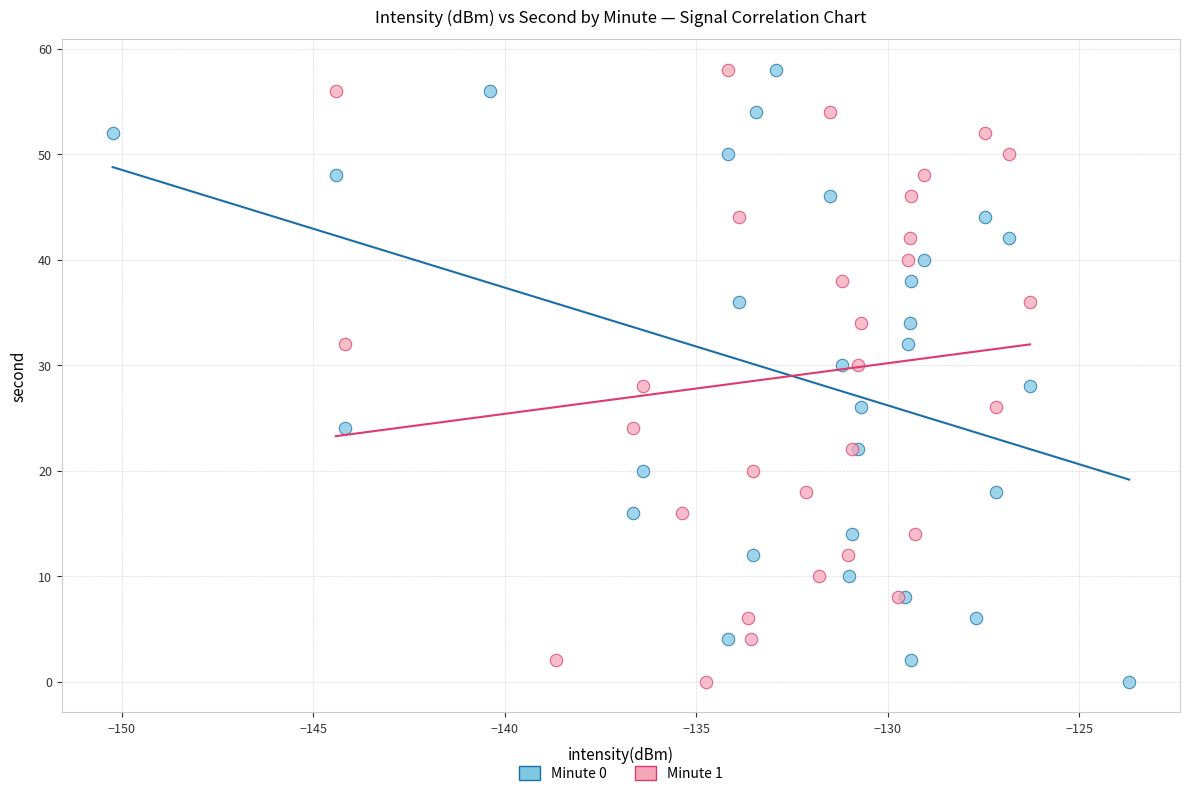

What are all the series names shown in the legend?

Minute 0, Minute 1